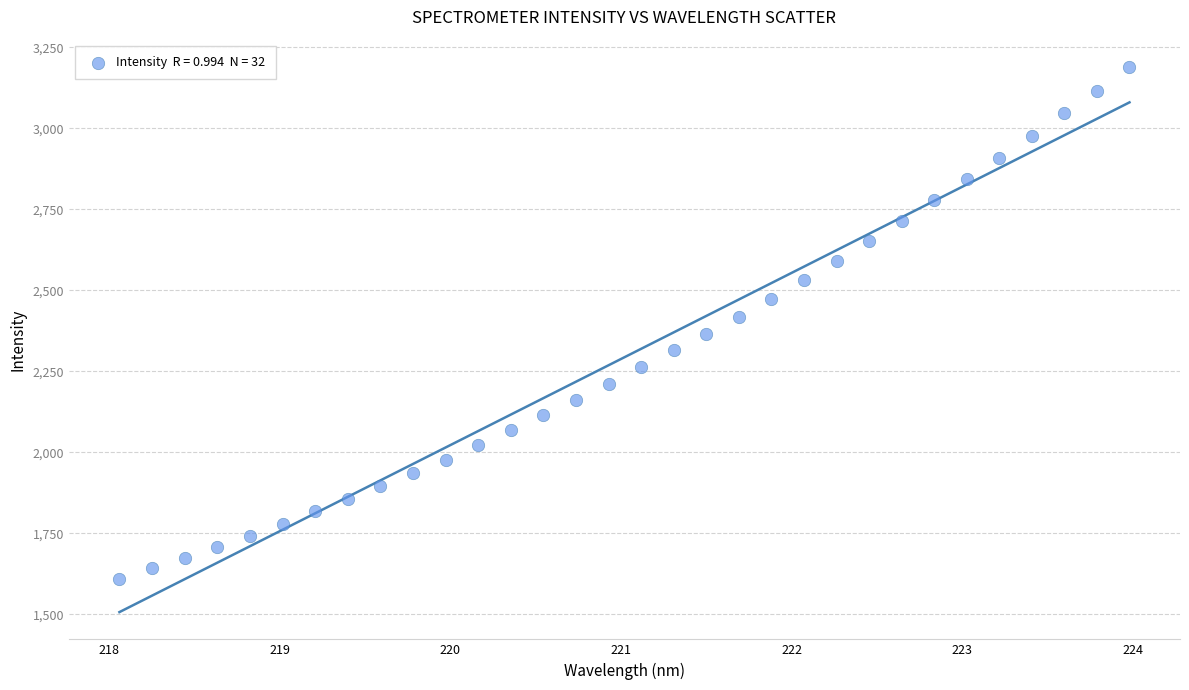

What is the range of X values (max minus min)?

5.9